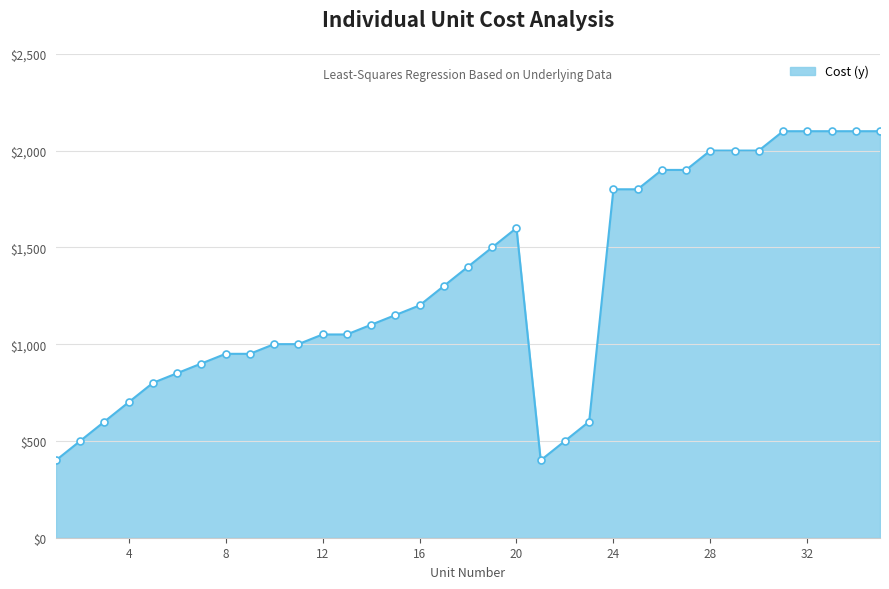

What is the greatest value displayed?

2100